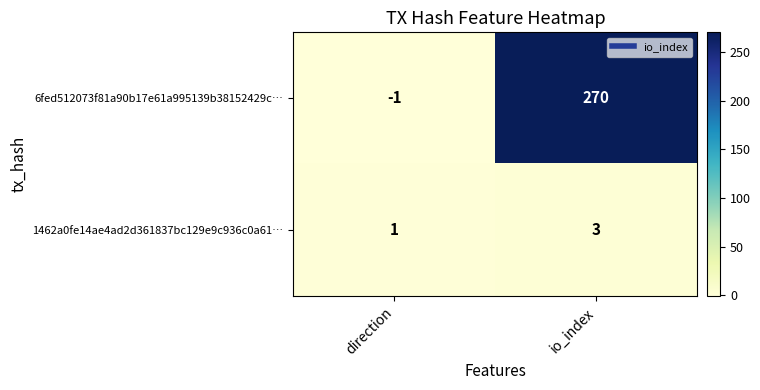

List the series in order of their overall mean, highest first.

6fed512073f81a90b17e61a995139b38152429c…, 1462a0fe14ae4ad2d361837bc129e9c936c0a61…